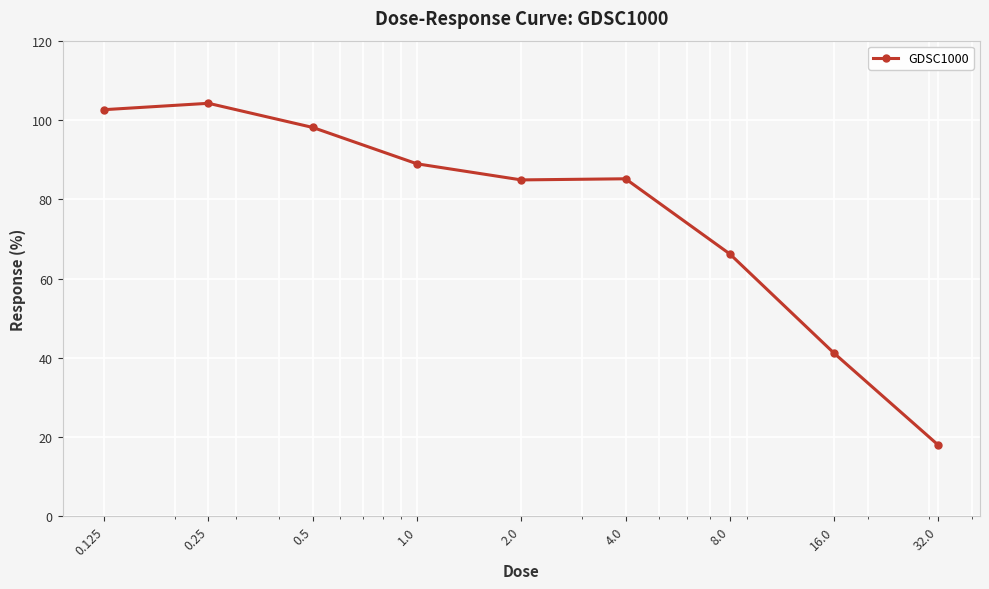

What is the sum of all values?

689.2